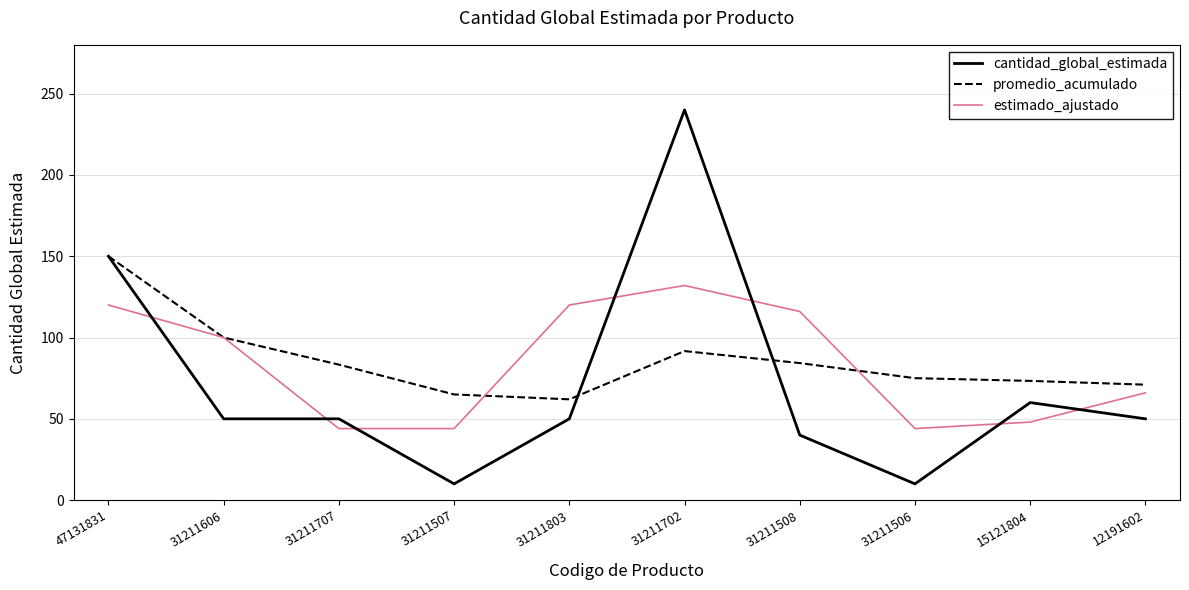

In estimado_ajustado, how many points are higher than both neighbors (excluding endpoints)?

1